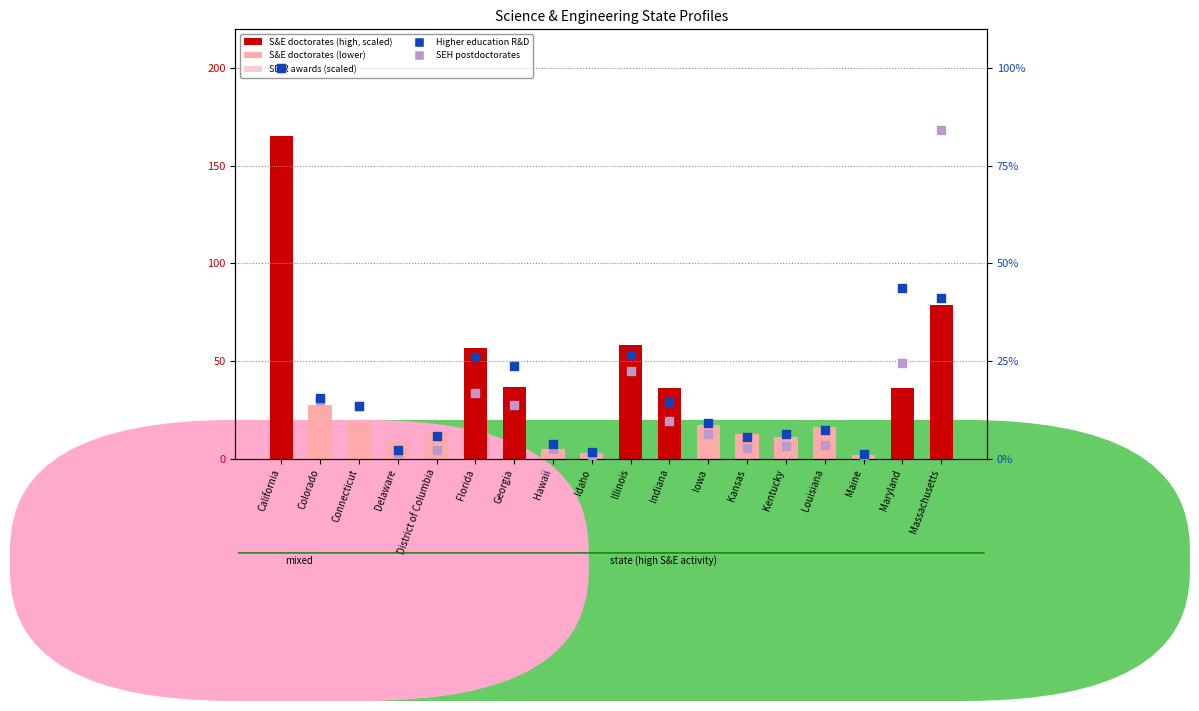

Which series contains the lowest Y value?

SEH postdoctorates